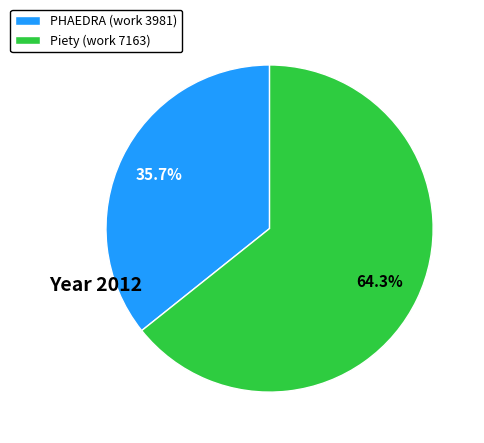

How many segments does this pie chart have?

2